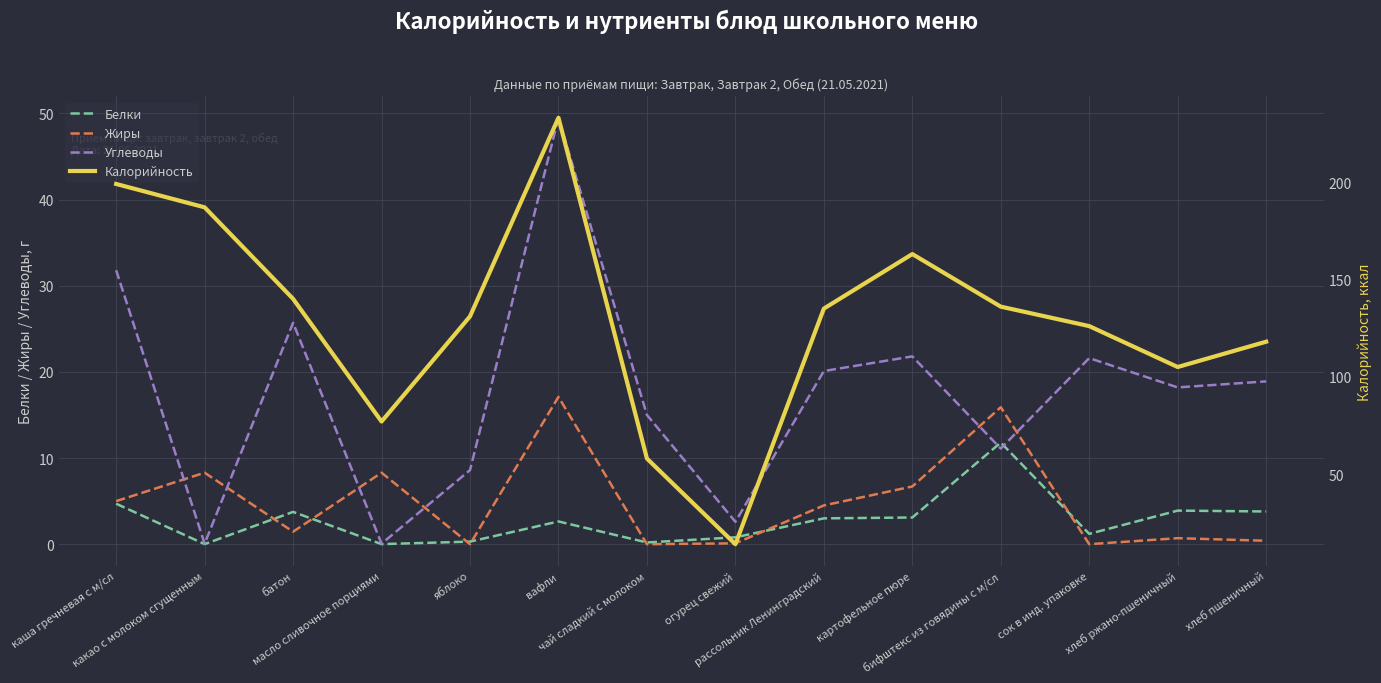

Which has a higher value, вафли or бифштекс из говядины с м/сл?

бифштекс из говядины с м/сл